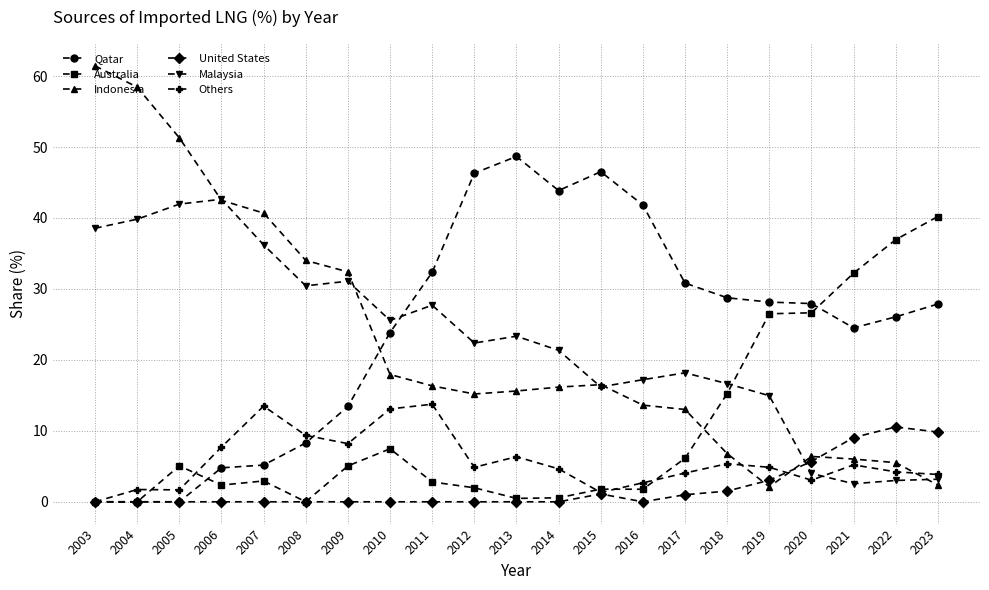

The Qatar series shows 48.7 at 2013. True or false?

True